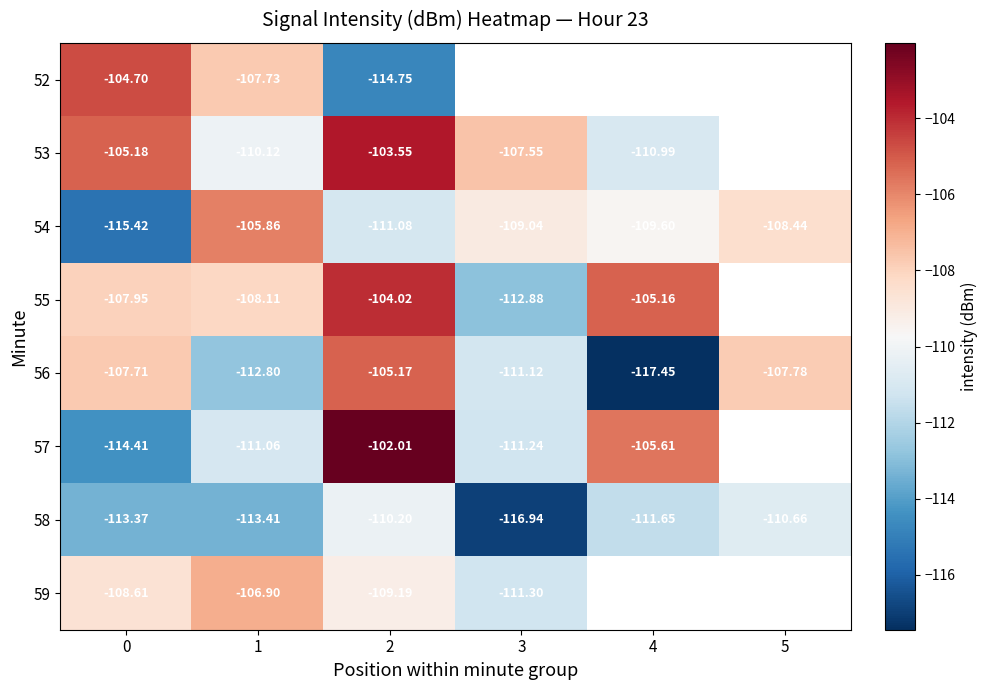

How many values in the 54 series exceed -109?

2